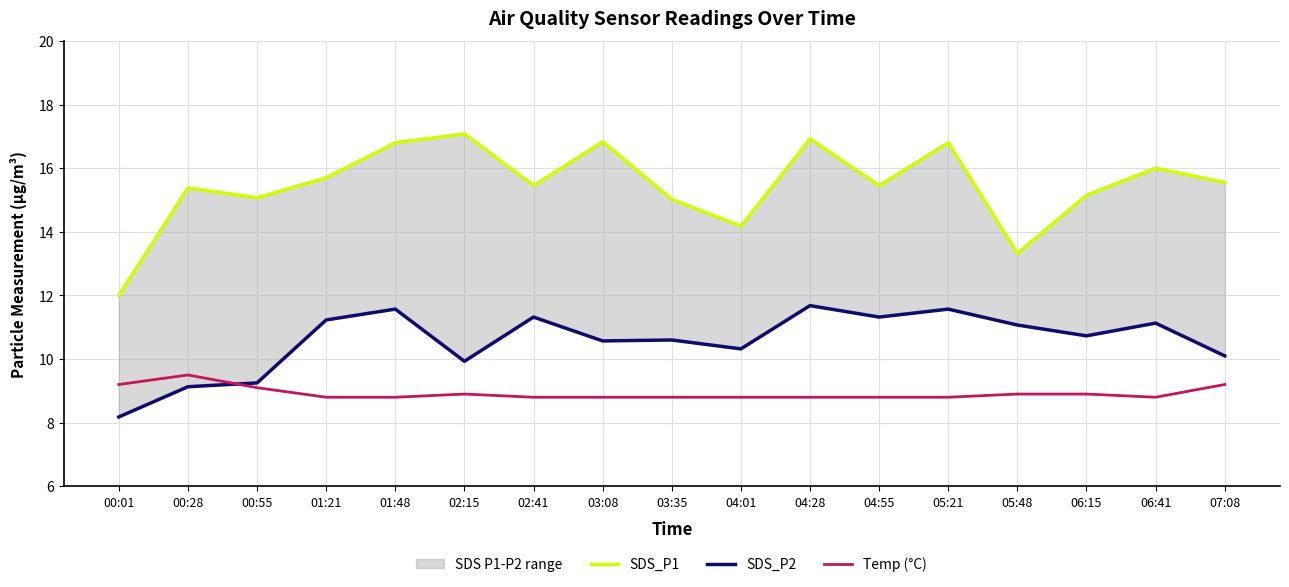

What is the spread (max minus min) of values at 01:48?

8.0